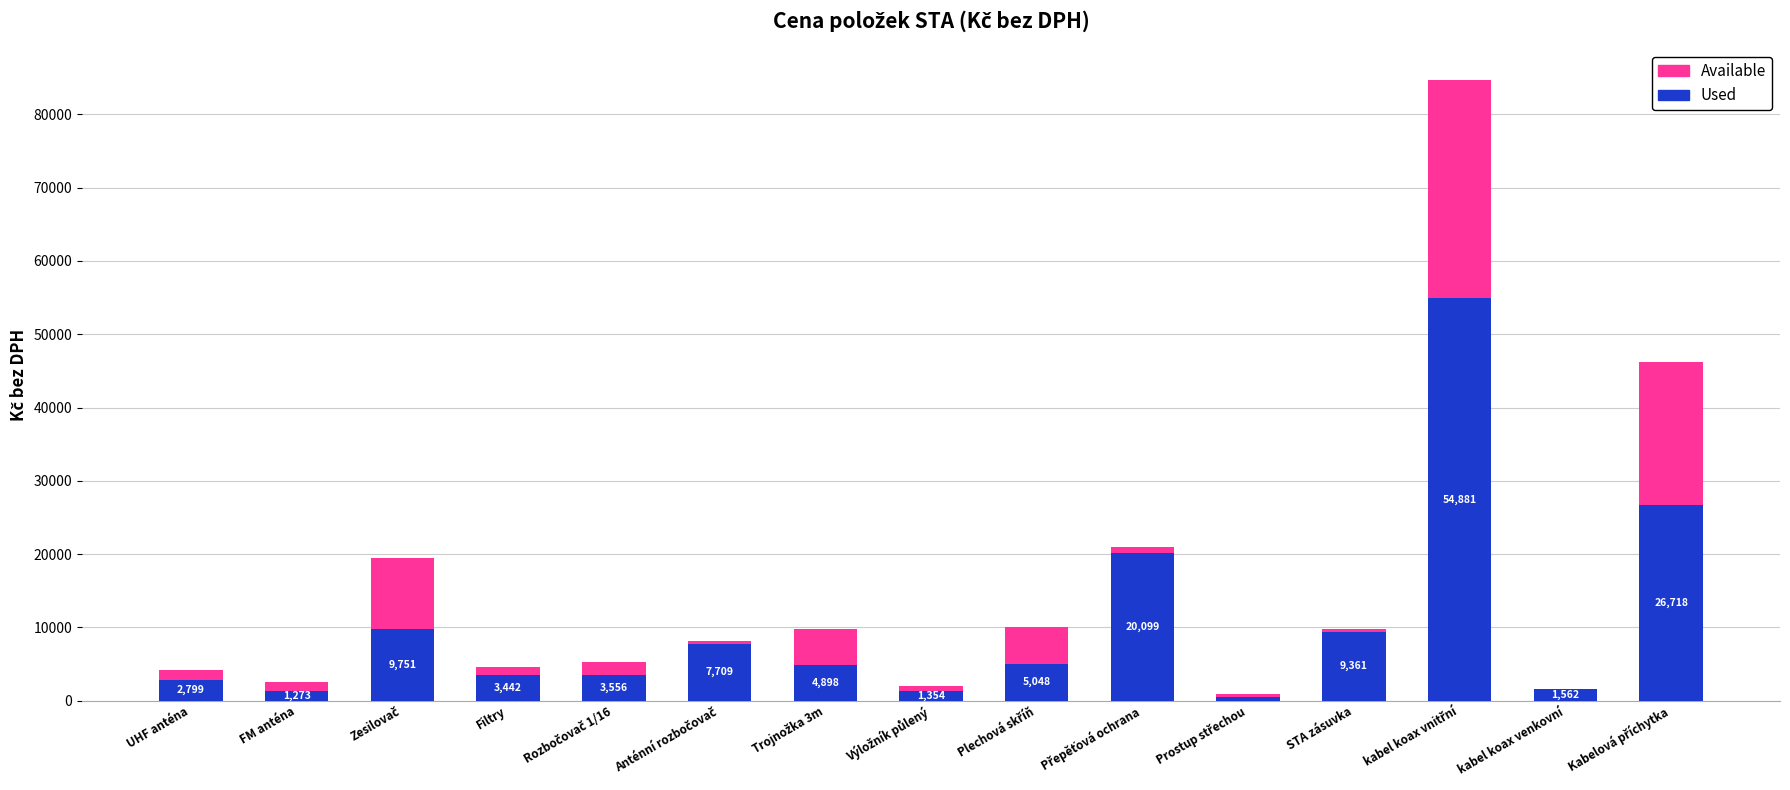

What is the sum of all Used values?

152910.4